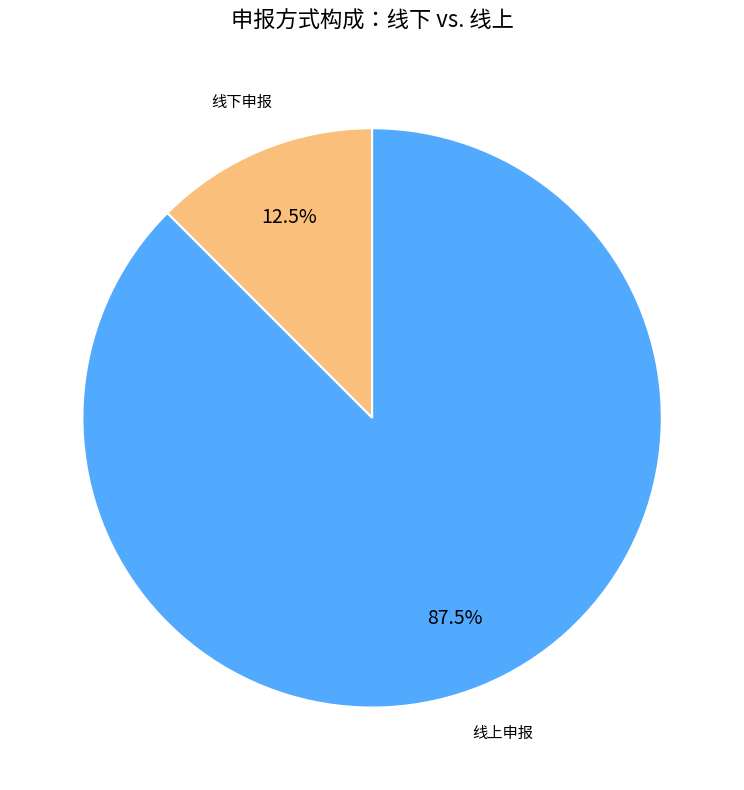

Is there any slice that represents more than half of the pie?

Yes